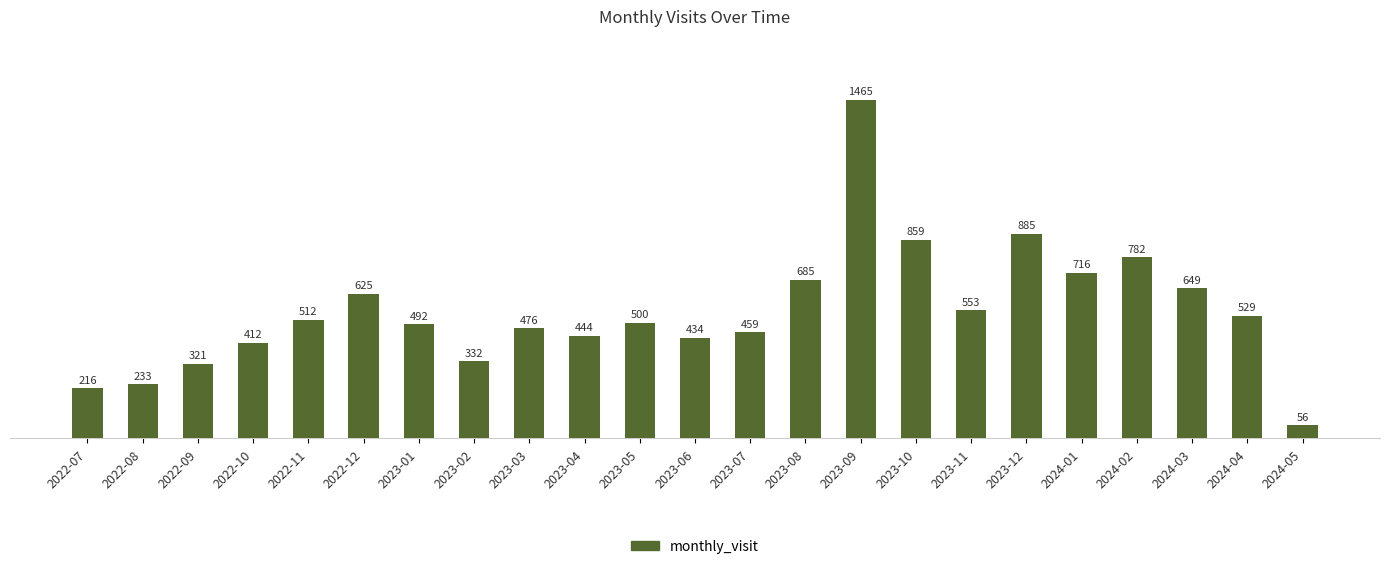

The value at 2023-07 is 213. True or false?

False